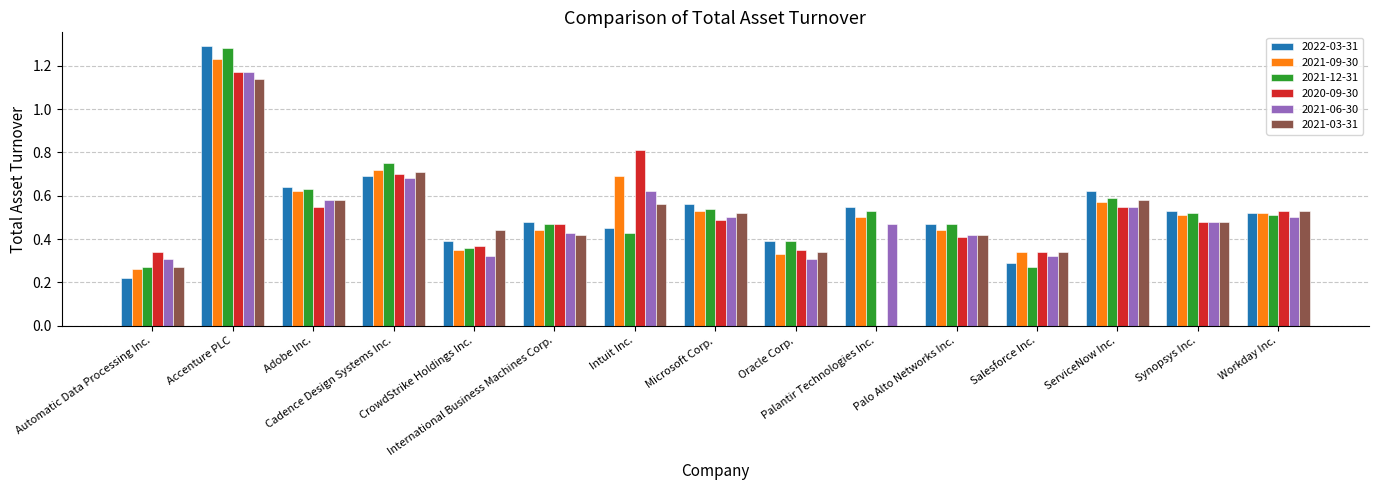

Which series has the largest range (max minus min)?

2020-09-30